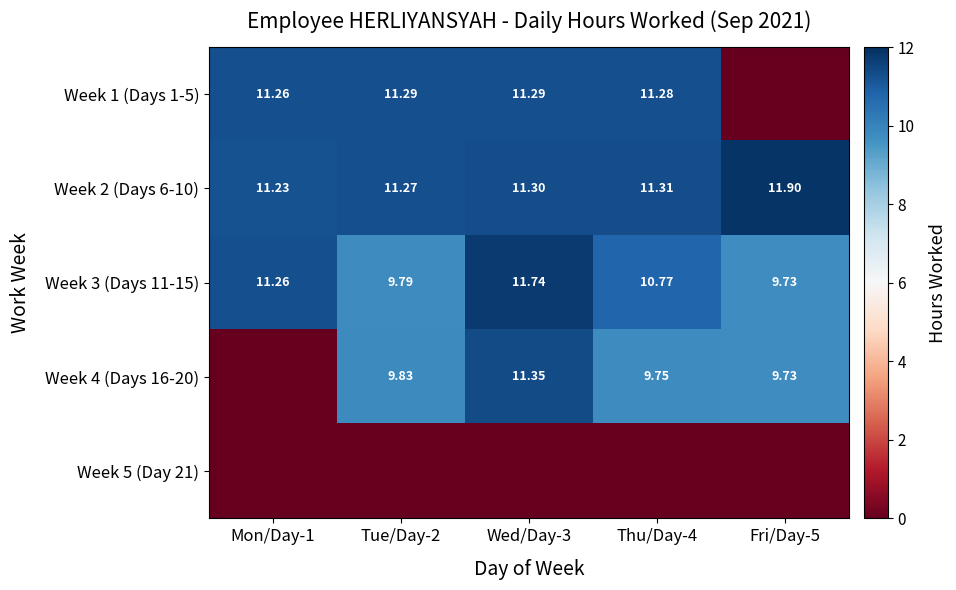

Is the value of Week 3 (Days 11-15) at Fri/Day-5 greater than the value of Week 4 (Days 16-20) at Tue/Day-2?

No